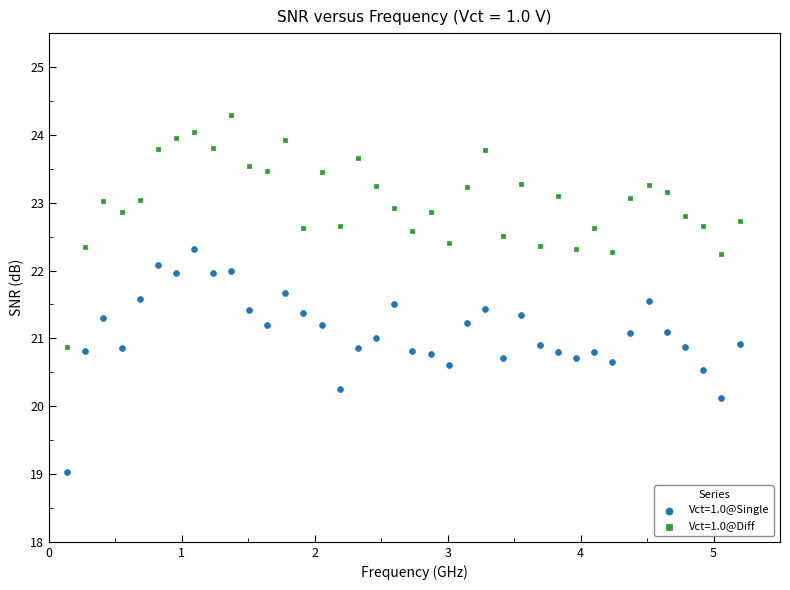

Across all data points, what is the range of Y values (max minus min)?

5.3